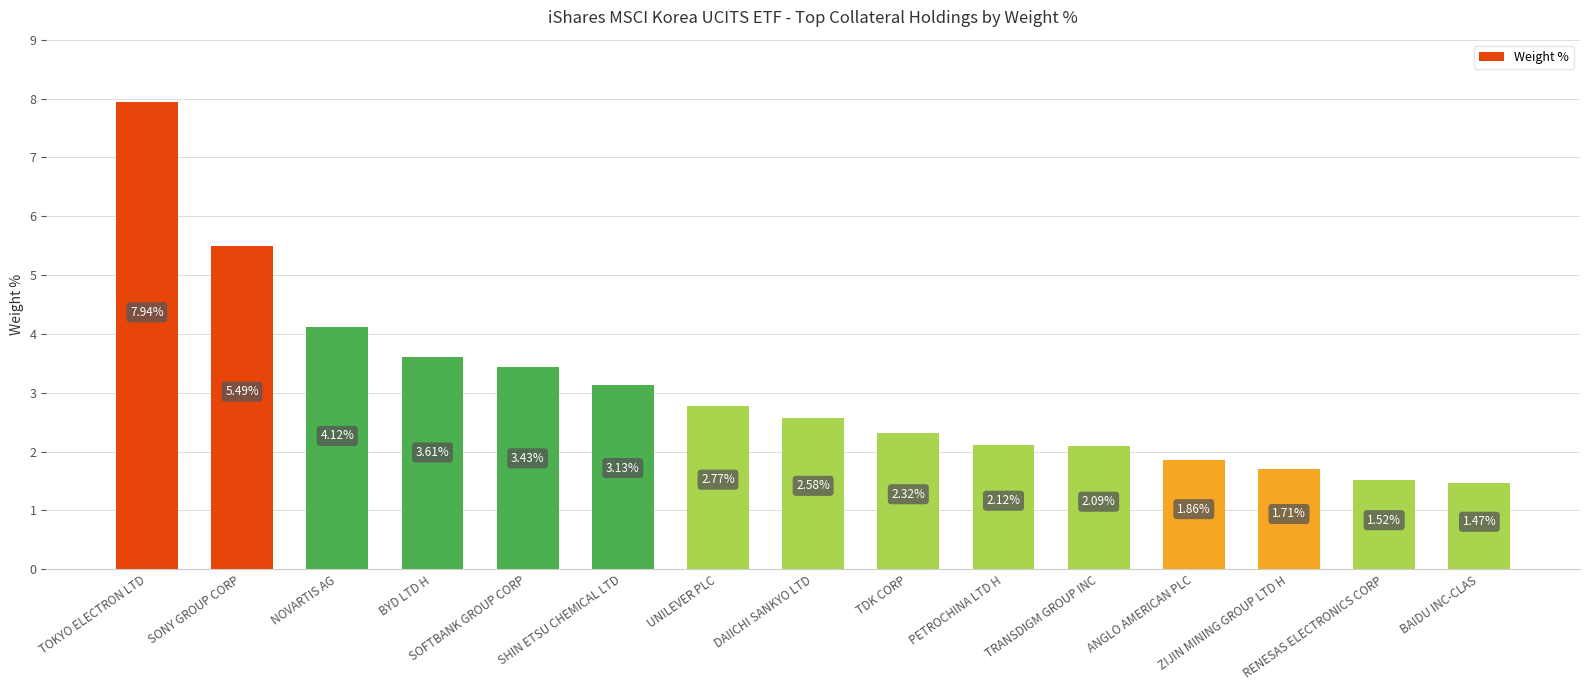

What is the sum of all values?

46.2